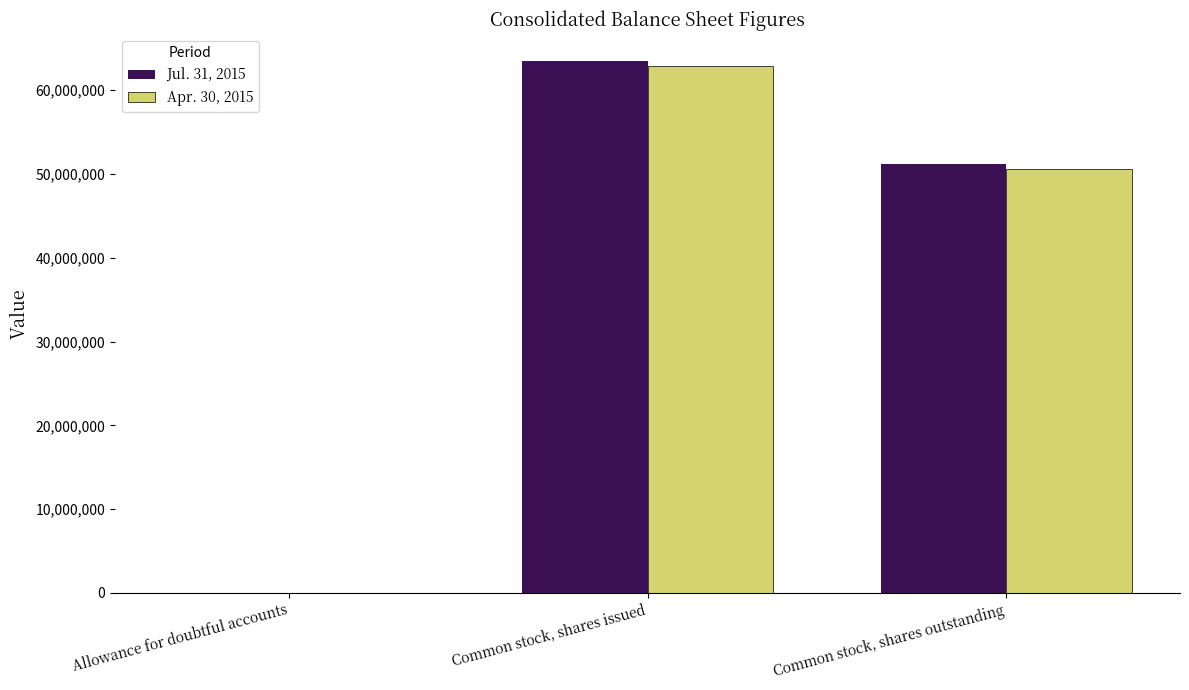

At which category is the sum across all series the highest?

Common stock, shares issued